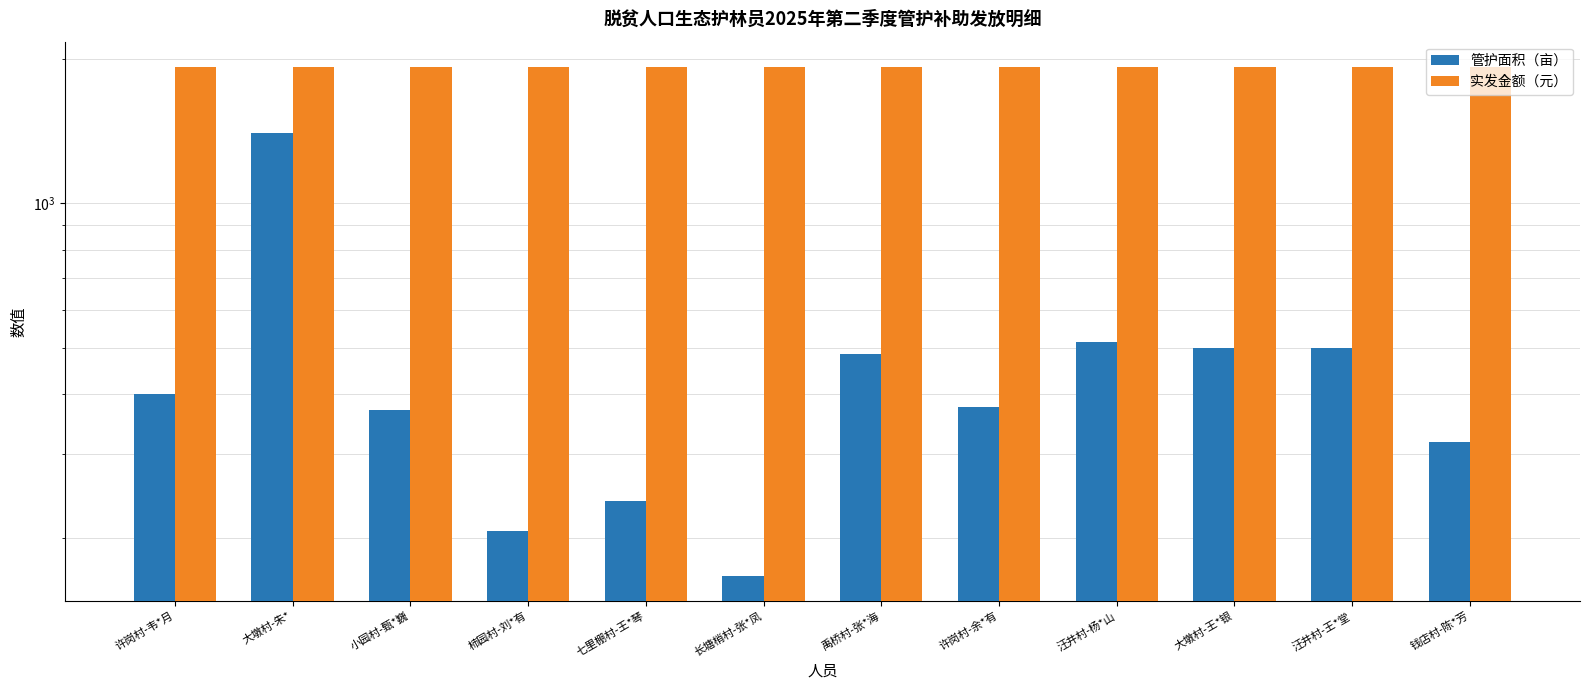

How many values in the 管护面积（亩） series exceed 400?

5